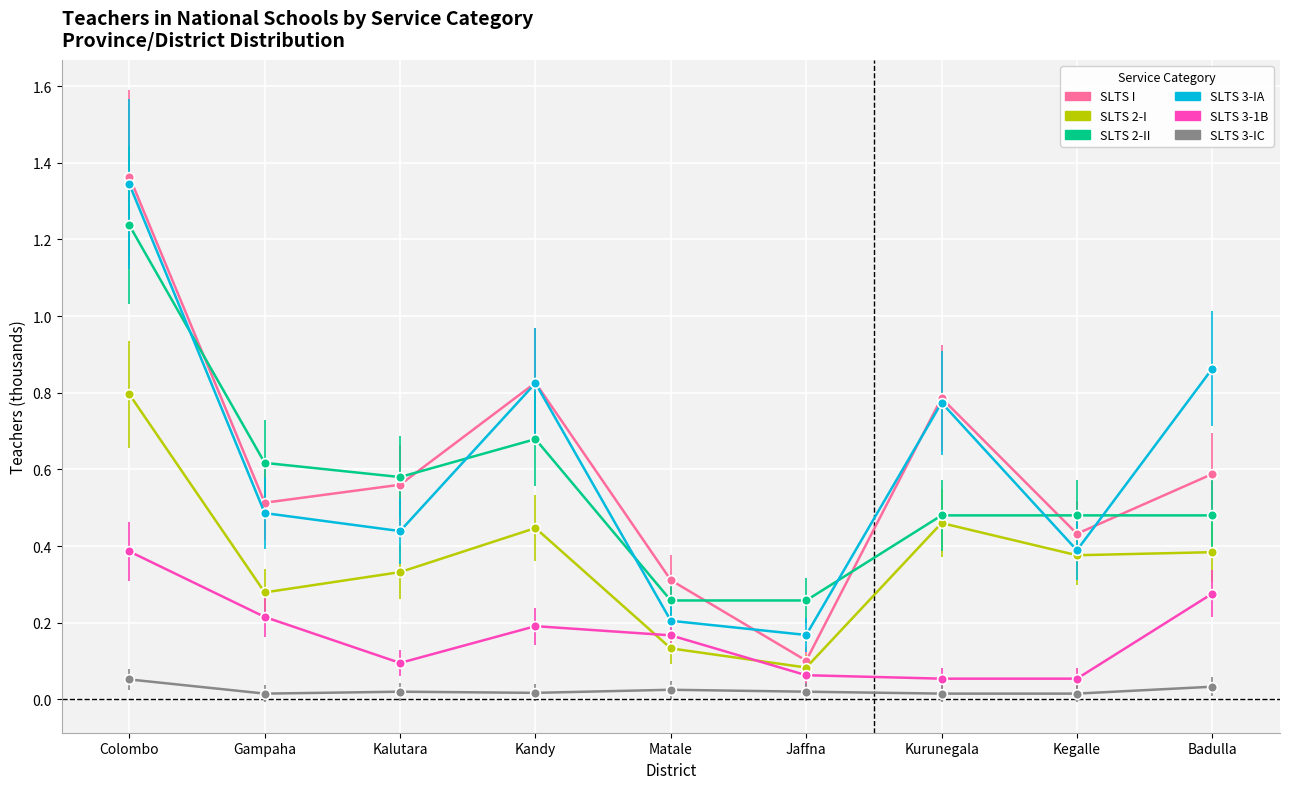

At which label is SLTS I closest to 0?

Jaffna